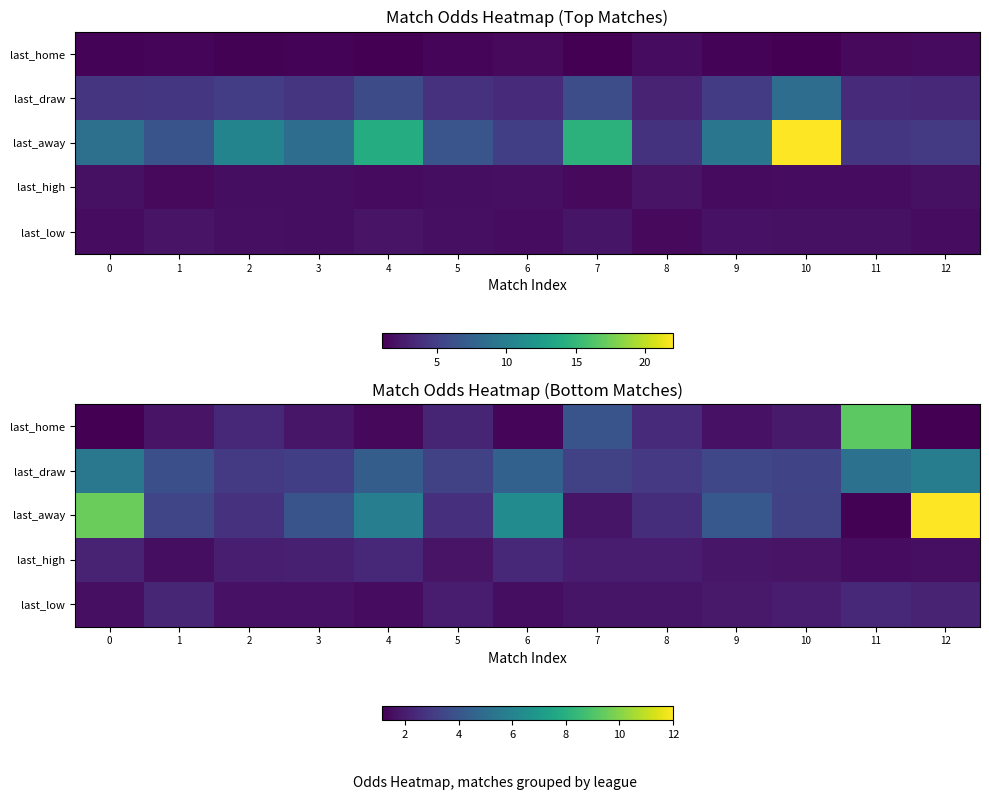

What is the smallest value displayed?

1.1